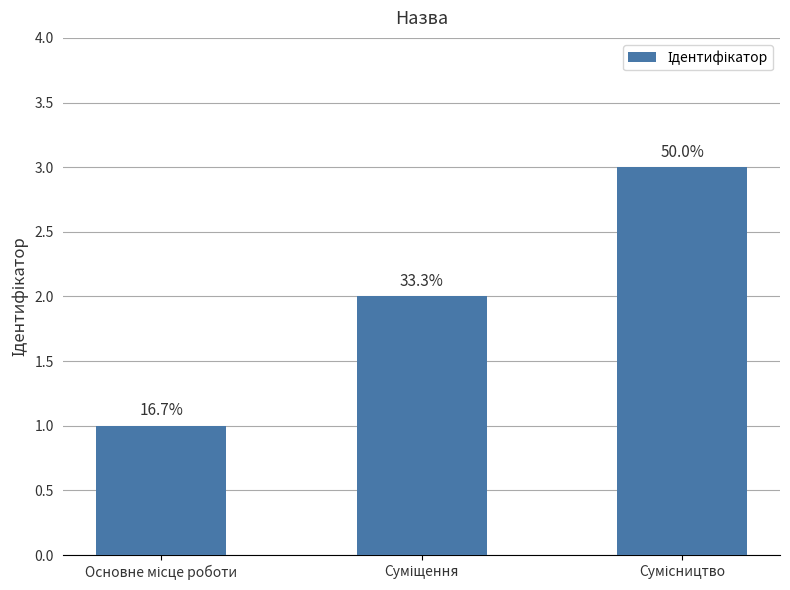

How many bars are there in total?

3